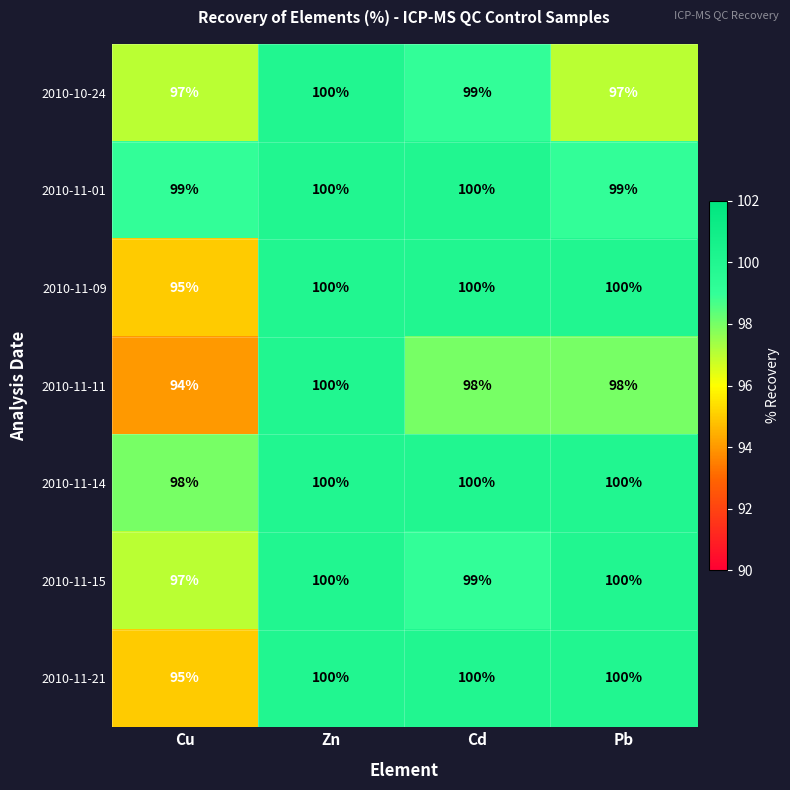

What is the difference between the maximum and minimum values in the 2010-11-15 series?

3